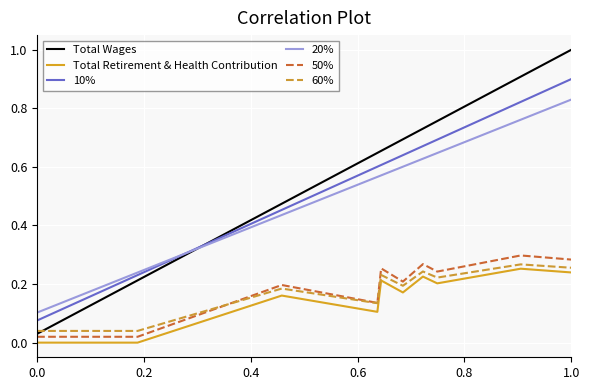

Which series has the widest spread of values?

Total Wages